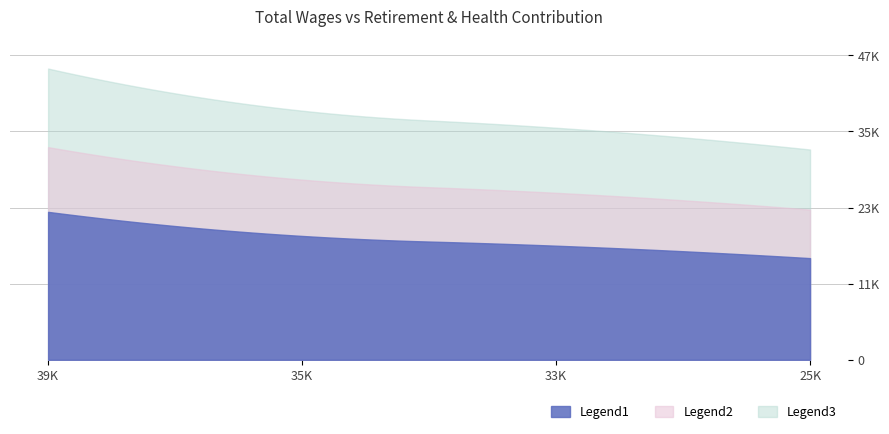

What is the difference between the second highest and second lowest values?

1507